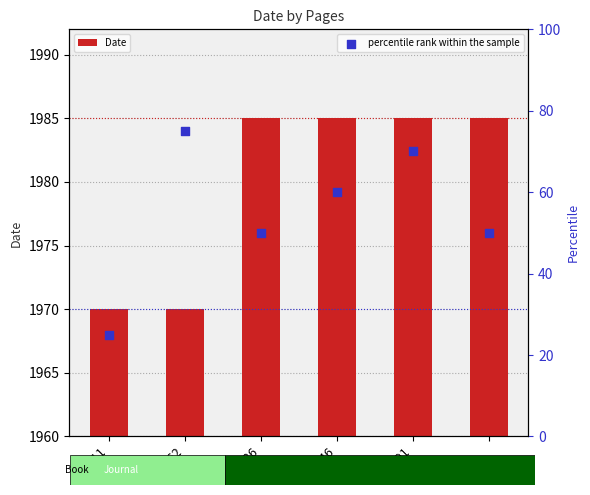

What are all the series names shown in the legend?

Date, percentile rank within the sample